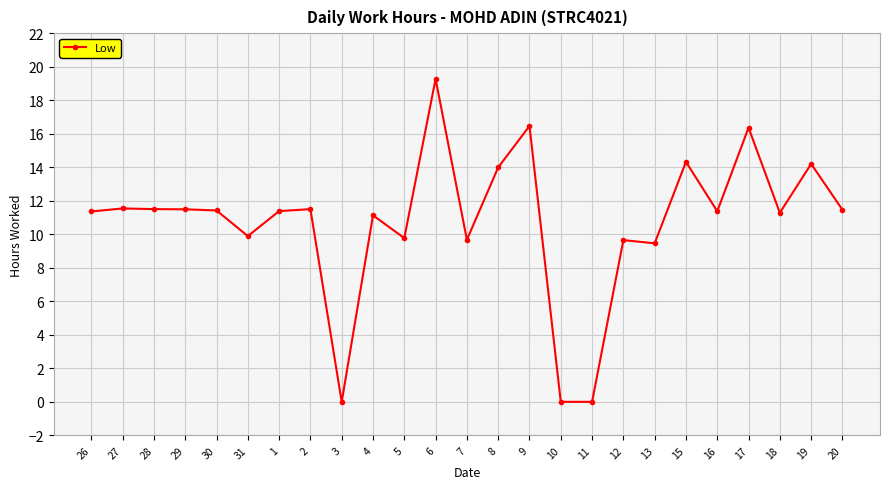

How many lines are shown in the chart?

1